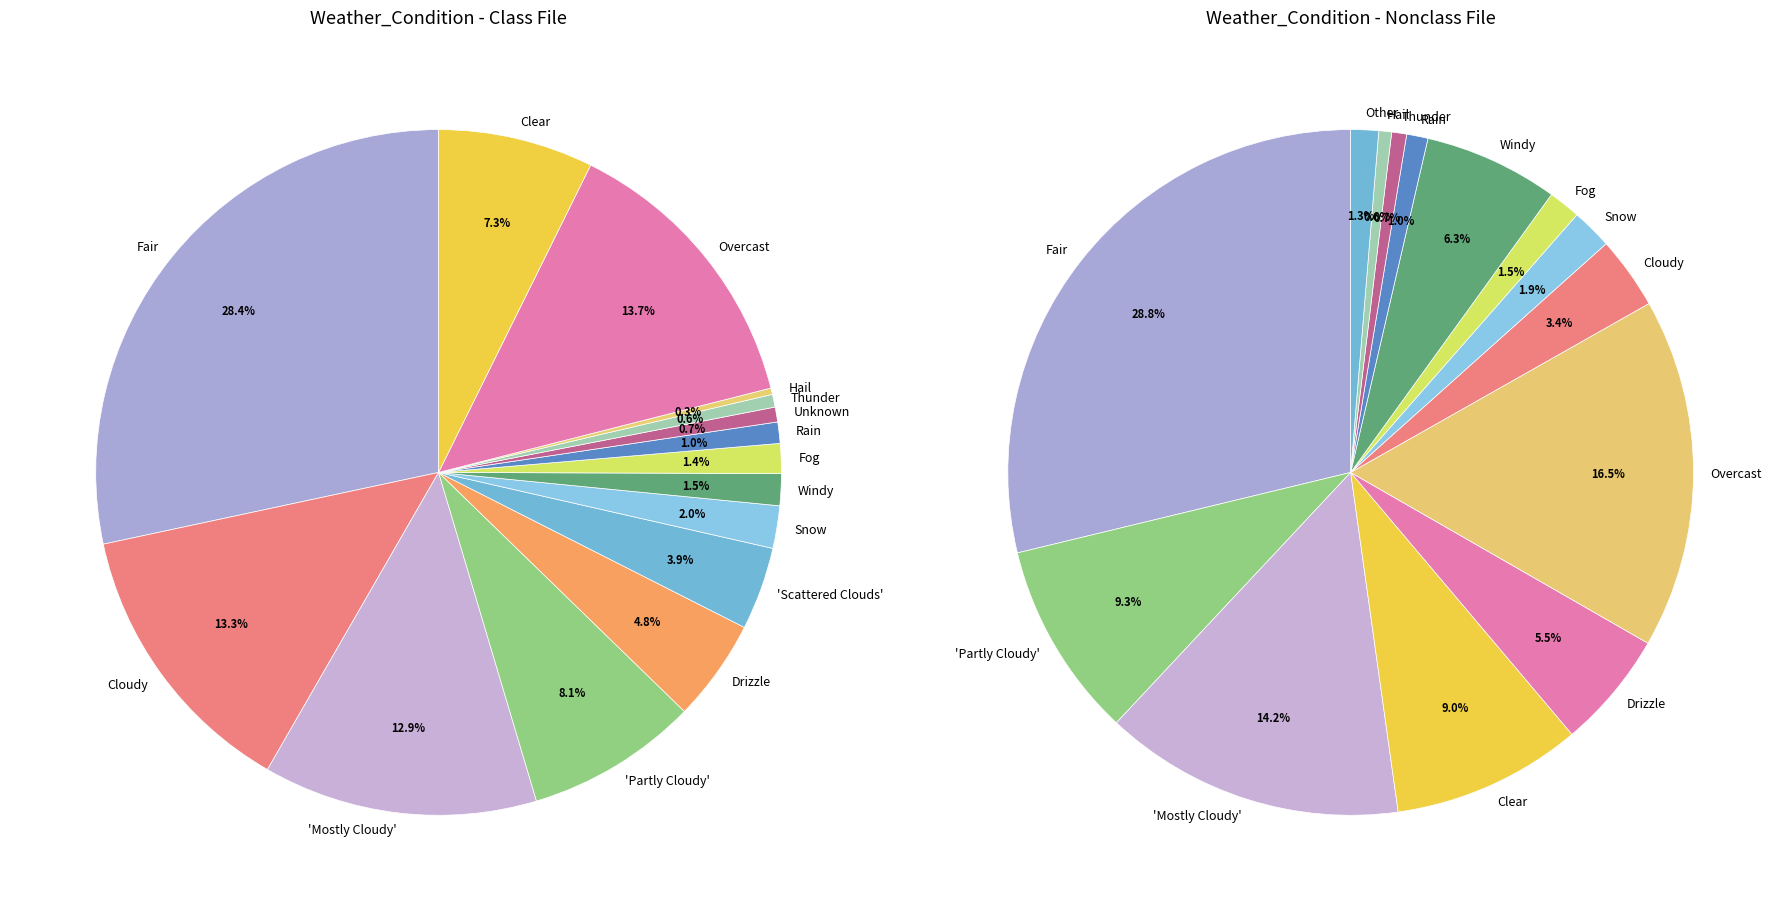

True or false: 3 accounts for 16% of the total.

False